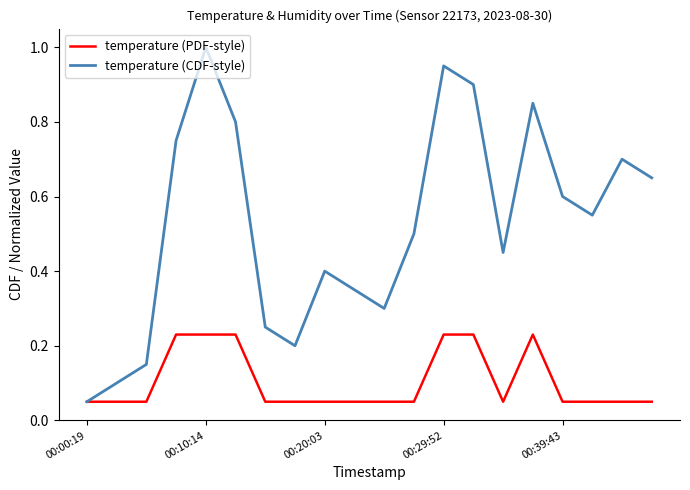

What is the maximum value for temperature (CDF-style)?

1.0